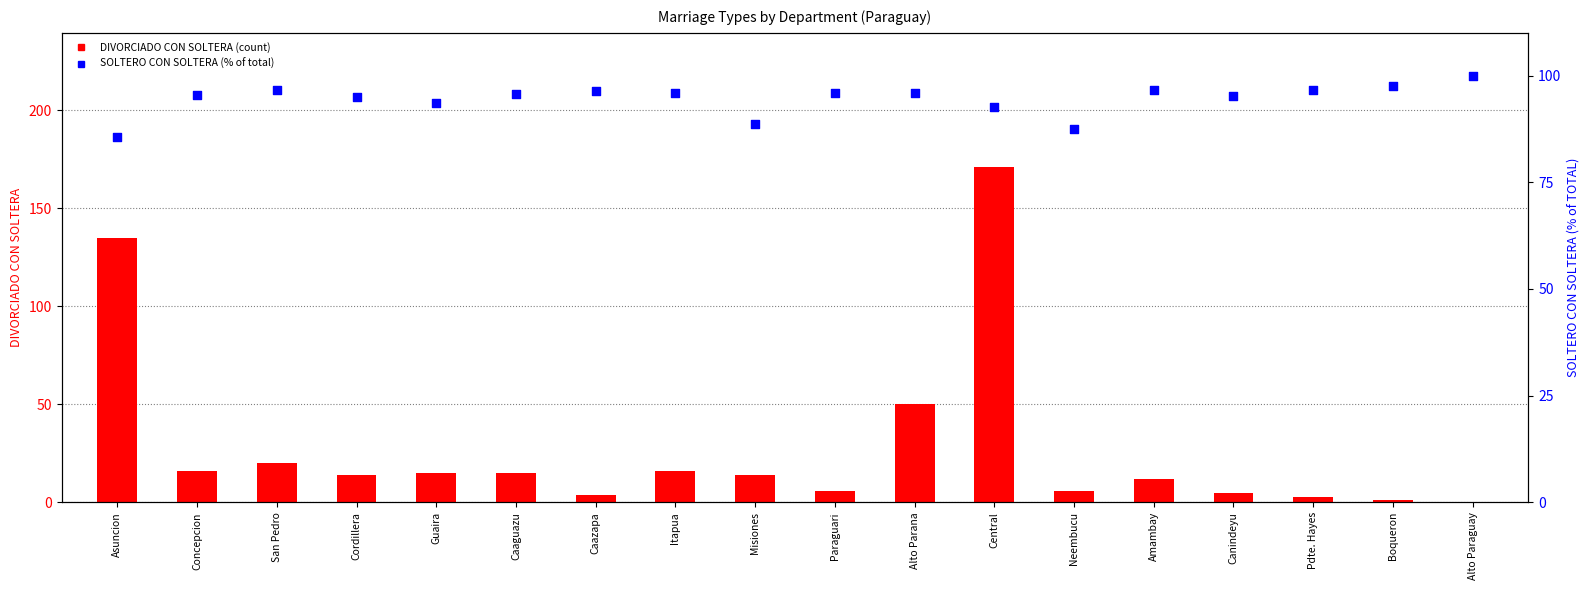

Which series has the widest spread of Y values?

DIVORCIADO CON SOLTERA